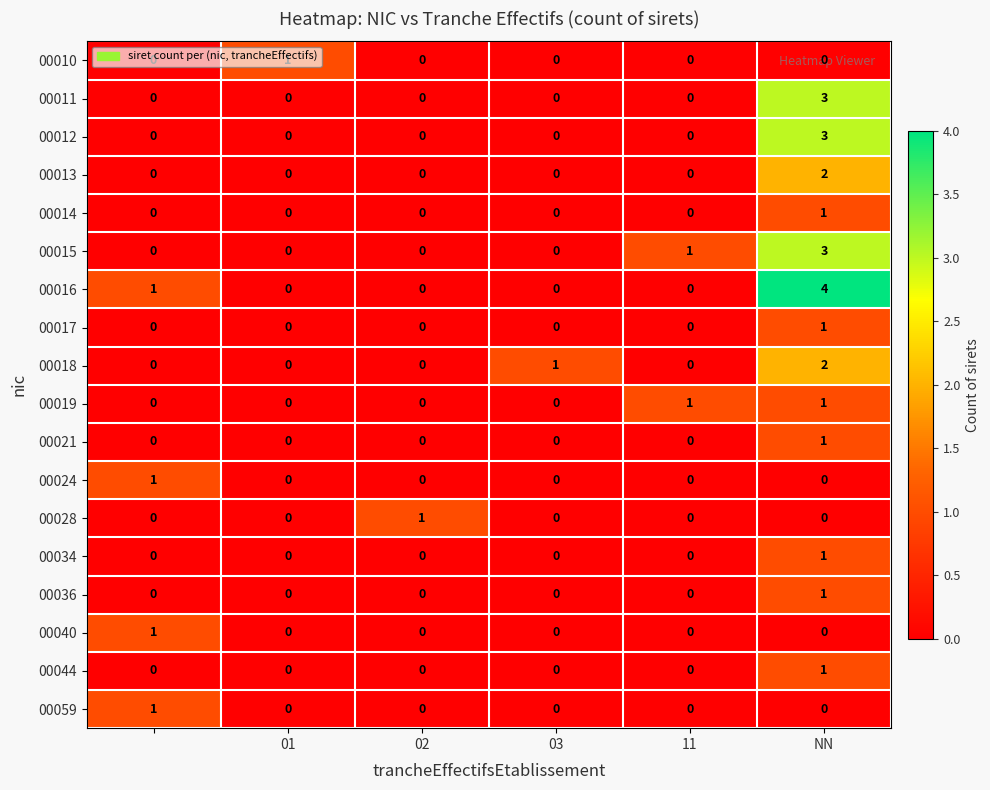

What is the greatest value displayed?

4